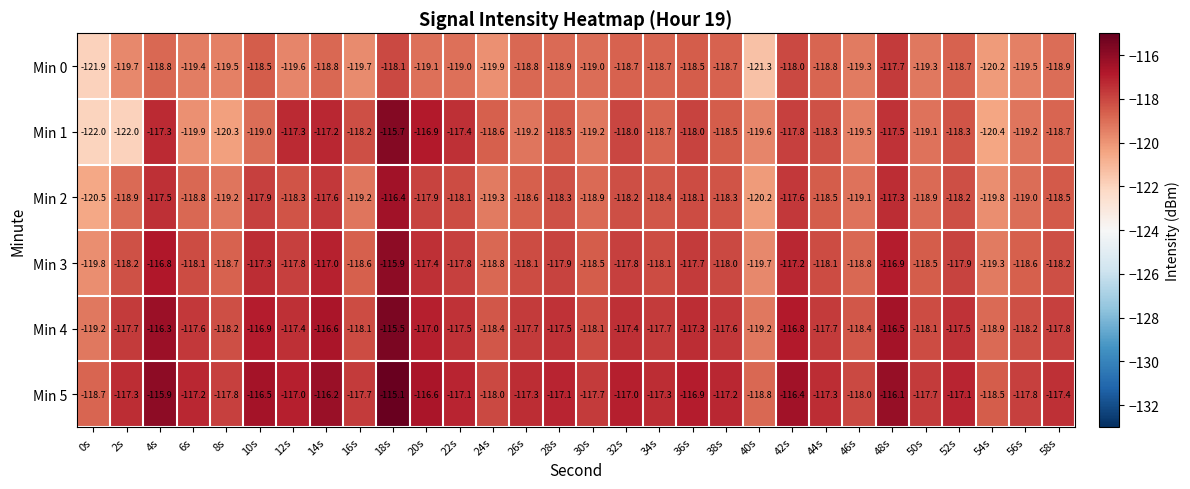

List the series in order of their peak value, lowest first.

Min 0, Min 2, Min 3, Min 1, Min 4, Min 5